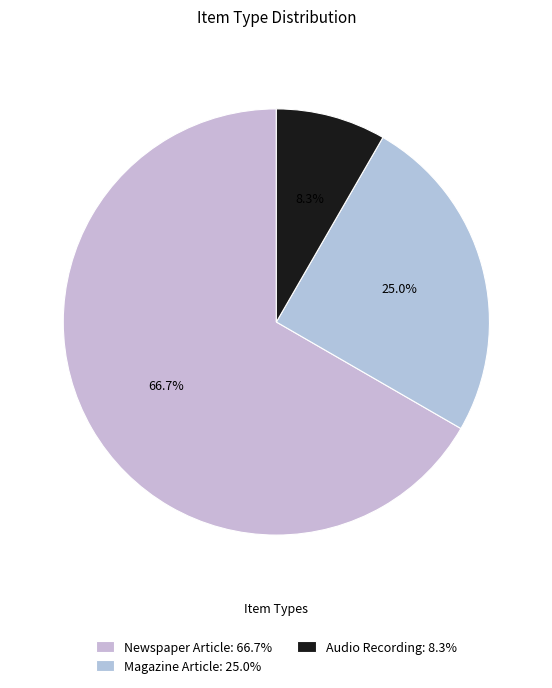

Approximately how many times larger is the value at Newspaper Article compared to Magazine Article?

2.7